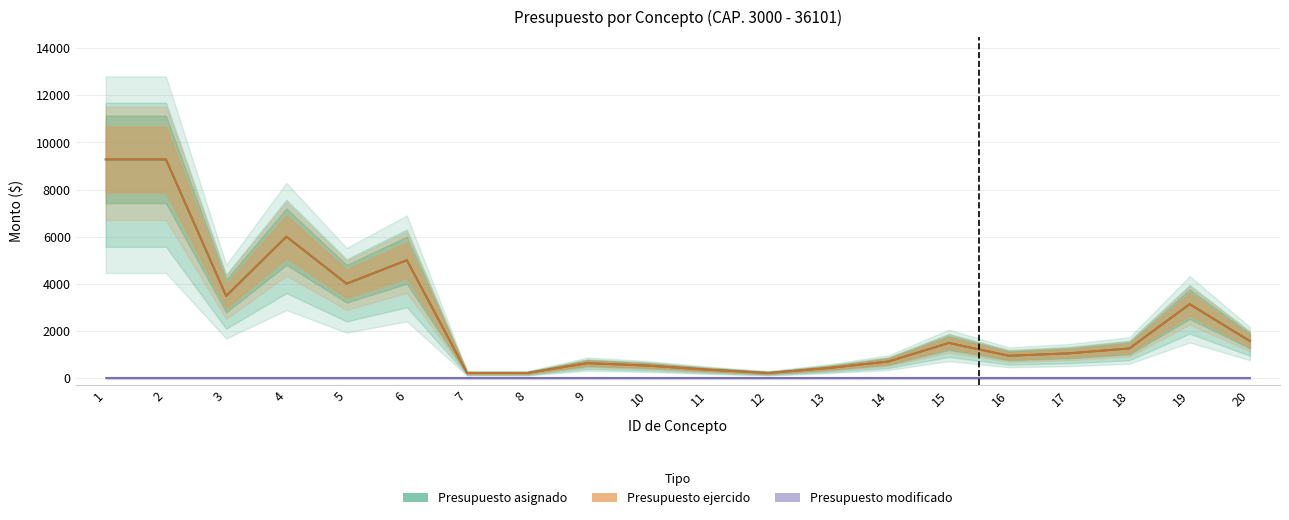

True or false: Presupuesto asignado has a value of 143.6 at 7.

False